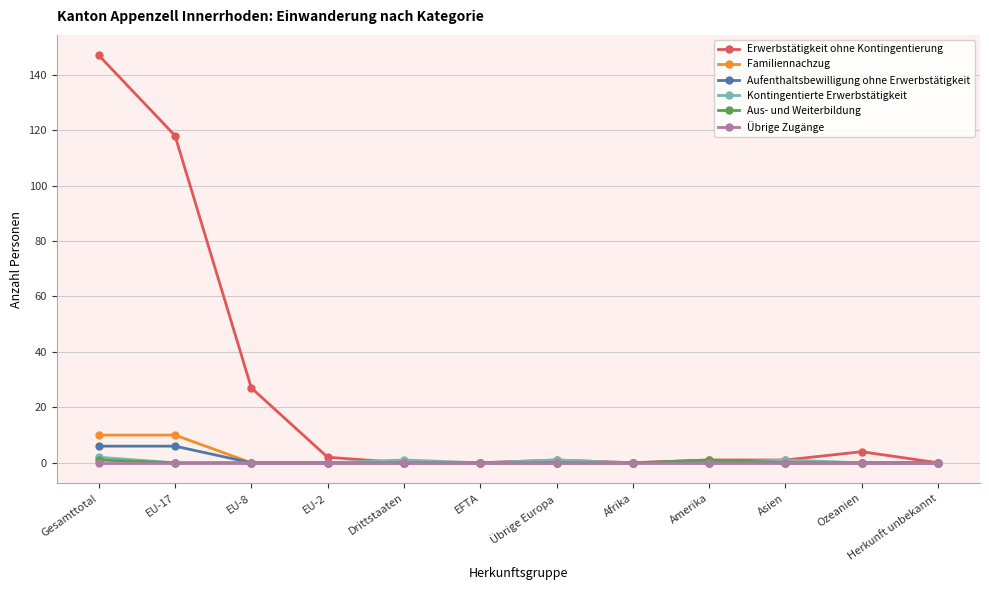

What is the maximum value shown in the chart?

147